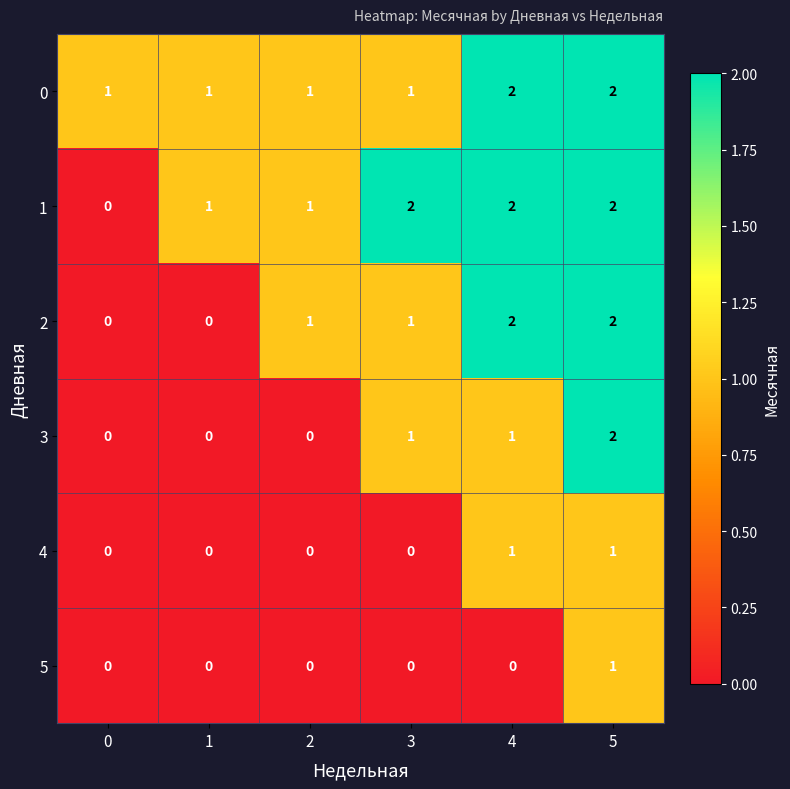

Is the value of 1 at 5 greater than the value of 4 at 1?

Yes